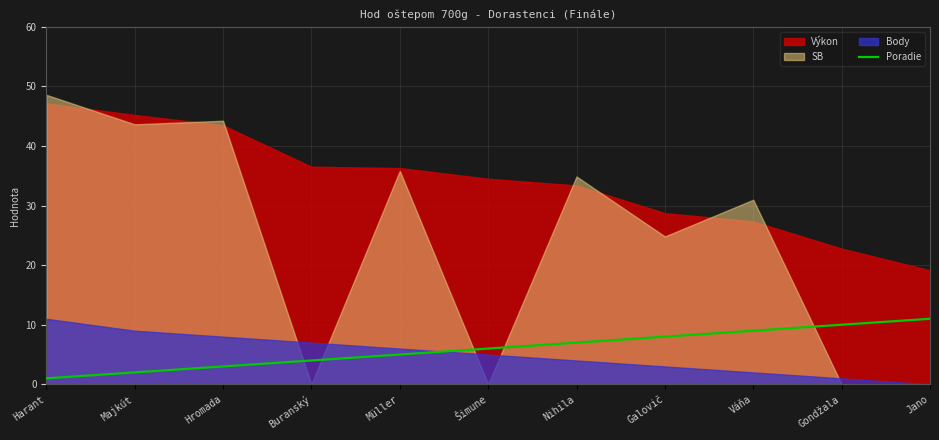

The chart shows a value of 5 at Müller. True or false?

True